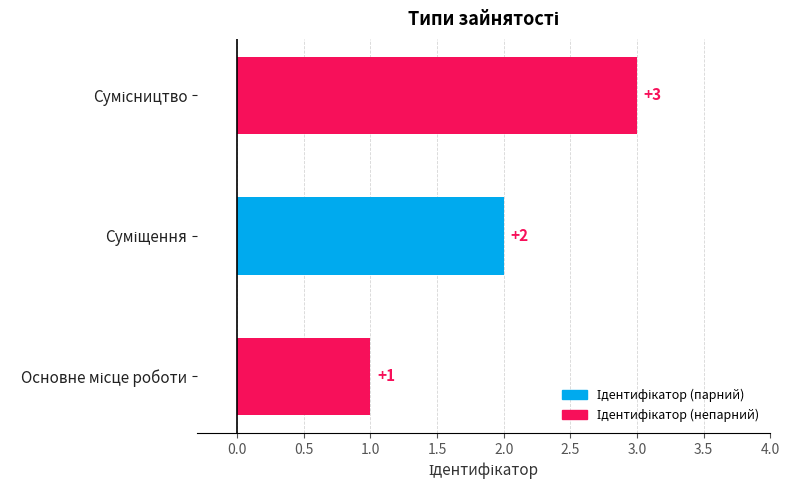

What is the sum of all values?

6